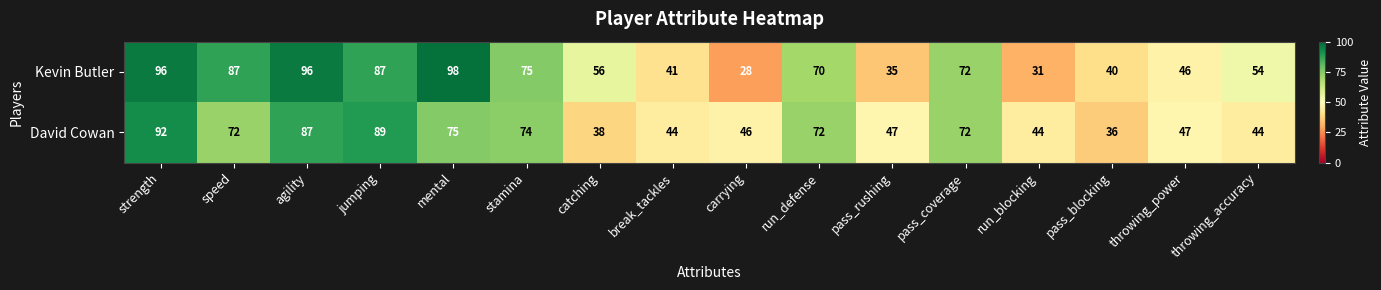

Which series has the largest total across all categories?

Kevin Butler